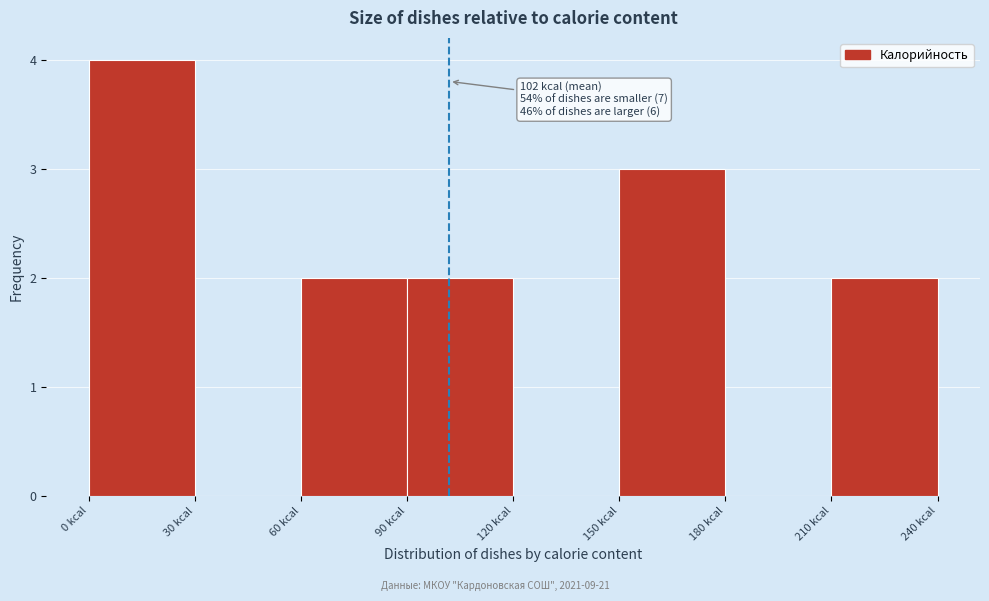

Which range on the x-axis has the tallest bar?

0 to 30